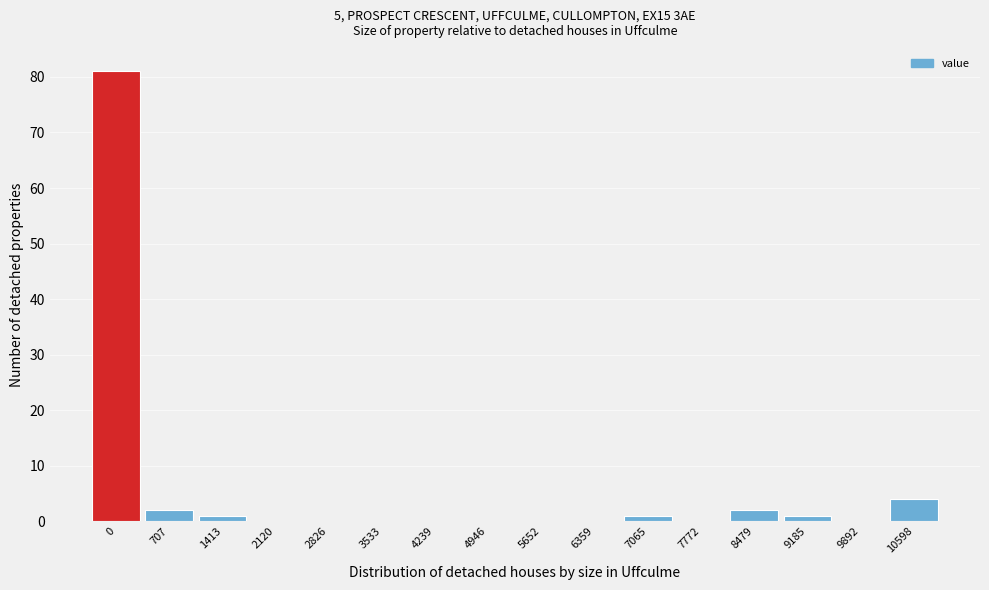

Reading right to left, what are all the values shown in this chart?

10598=4	9892=0	9185=1	8479=2	7772=0	7065=1	6359=0	5652=0	4946=0	4239=0	3533=0	2826=0	2120=0	1413=1	707=2	0=81